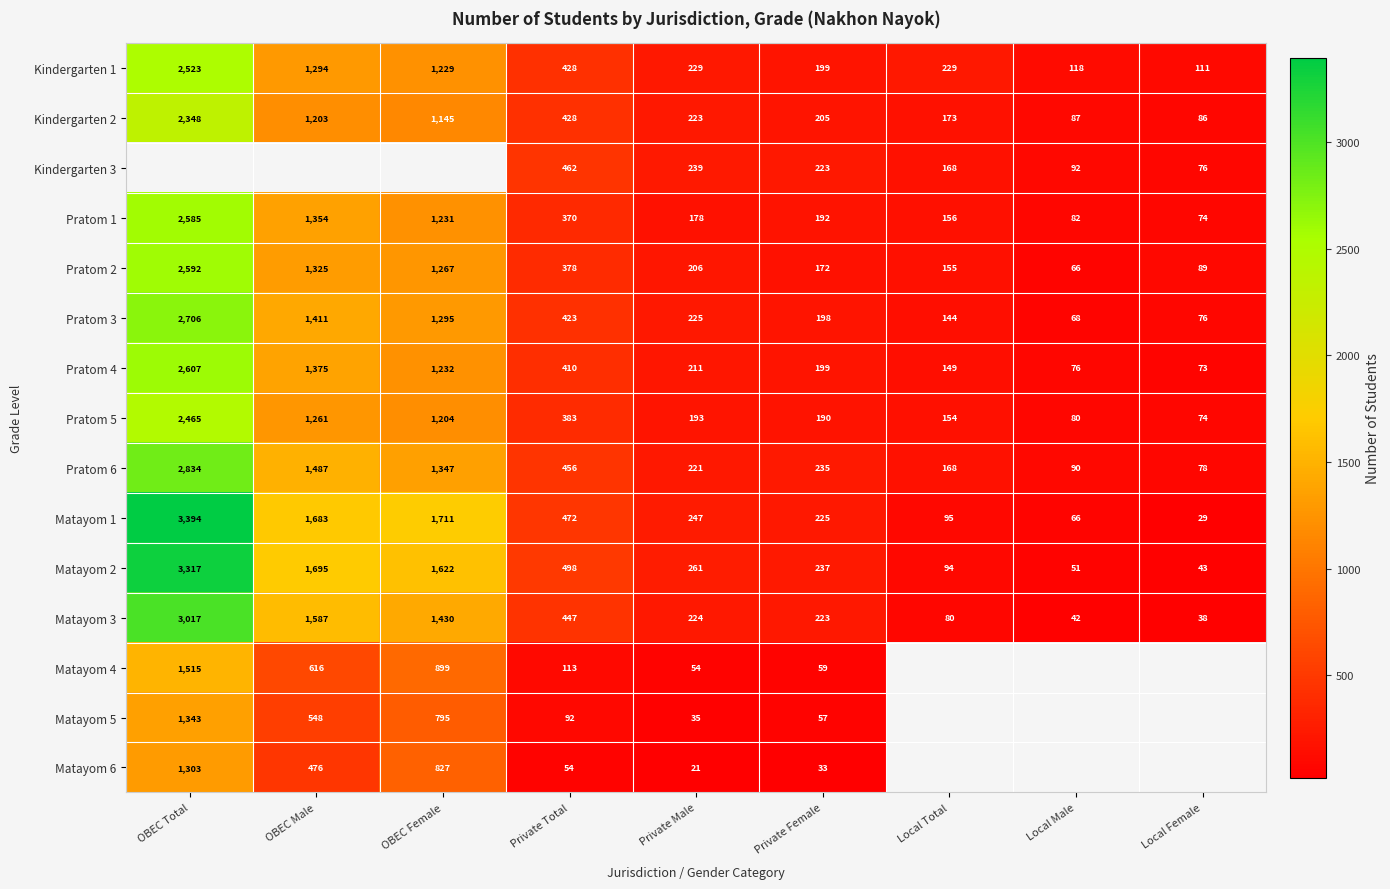

Where does the Matayom 2 series first go above 261?

OBEC Total